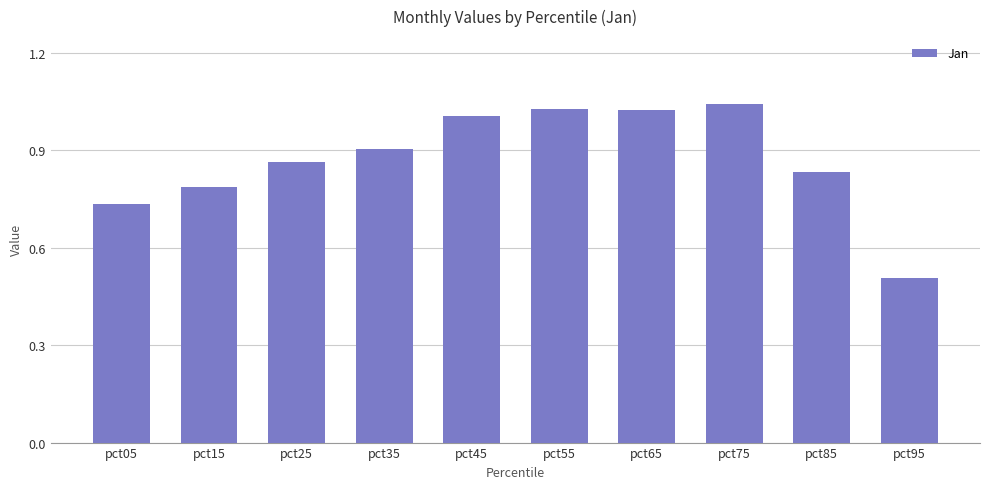

What is the difference between the second highest and second lowest values?

0.3